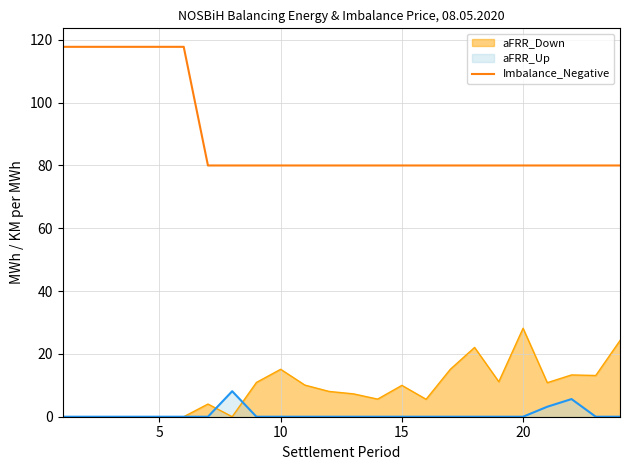

Rank the series by their maximum value, from highest to lowest.

Imbalance_Negative, aFRR_Down, aFRR_Up